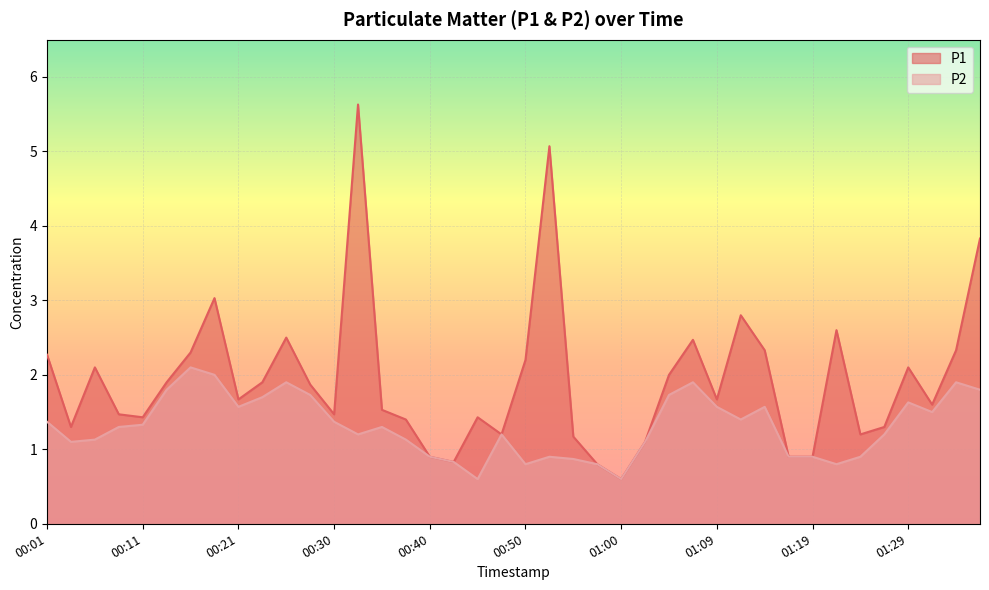

Reading left to right, extract all data points from this chart.

P1: 2.3	1.3	2.1	1.5	1.4	1.9	2.3	3.0	1.7	1.9	2.5	1.9	1.5	5.6	1.5	1.4	0.9	0.8	1.4	1.2	2.2	5.1	1.2	0.8	0.6	1.1	2.0	2.5	1.7	2.8	2.3	0.9	0.9	2.6	1.2	1.3	2.1	1.6	2.3	3.8
P2: 1.4	1.1	1.1	1.3	1.3	1.8	2.1	2.0	1.6	1.7	1.9	1.7	1.4	1.2	1.3	1.1	0.9	0.8	0.6	1.2	0.8	0.9	0.9	0.8	0.6	1.1	1.7	1.9	1.6	1.4	1.6	0.9	0.9	0.8	0.9	1.2	1.6	1.5	1.9	1.8